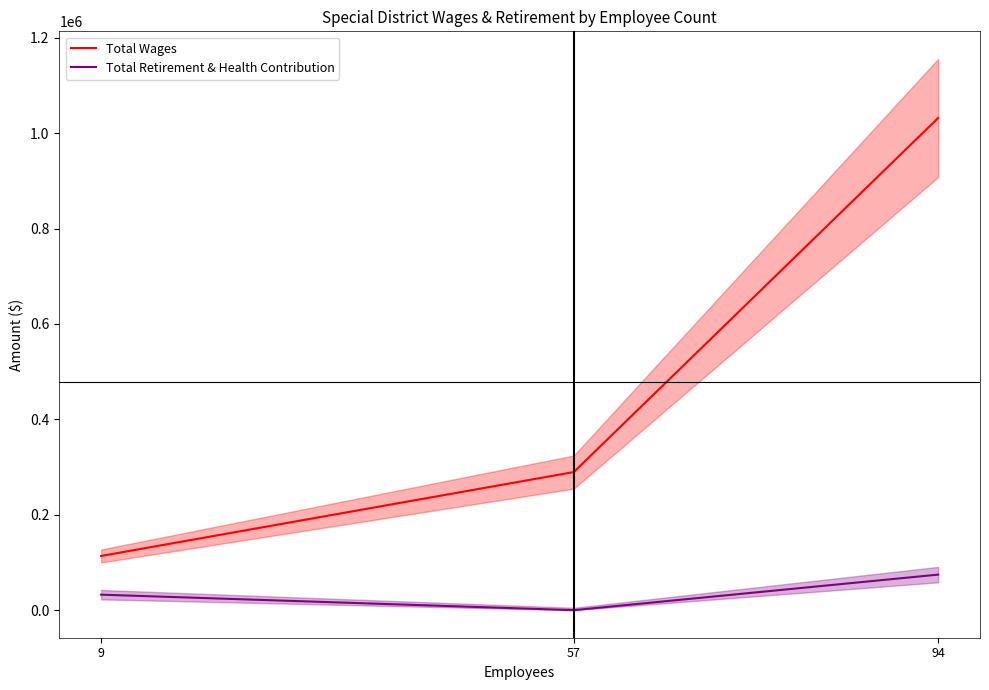

Reading left to right, what are all the values shown in this chart?

Total Wages: 113649	289547	1031761
Total Retirement & Health Contribution: 32467	0	74510